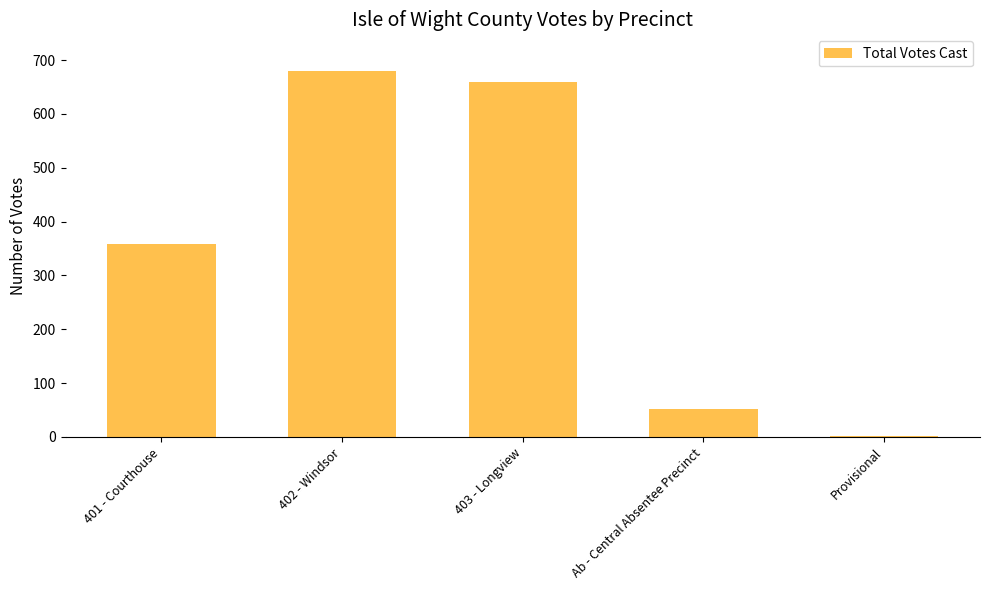

Where is the data nearest to the value 340?

401 - Courthouse